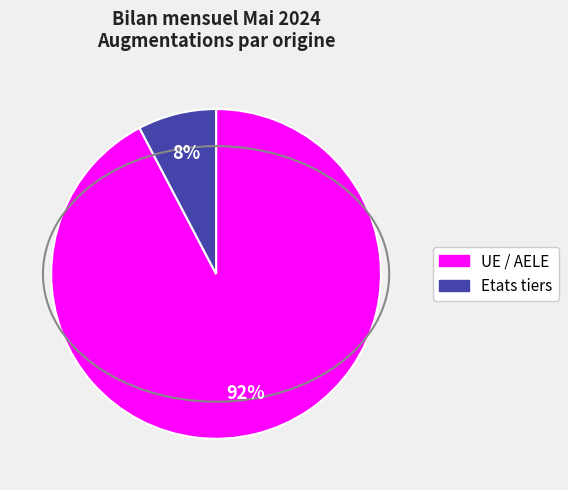

Combined, do UE / AELE and Etats tiers account for over 50%?

Yes